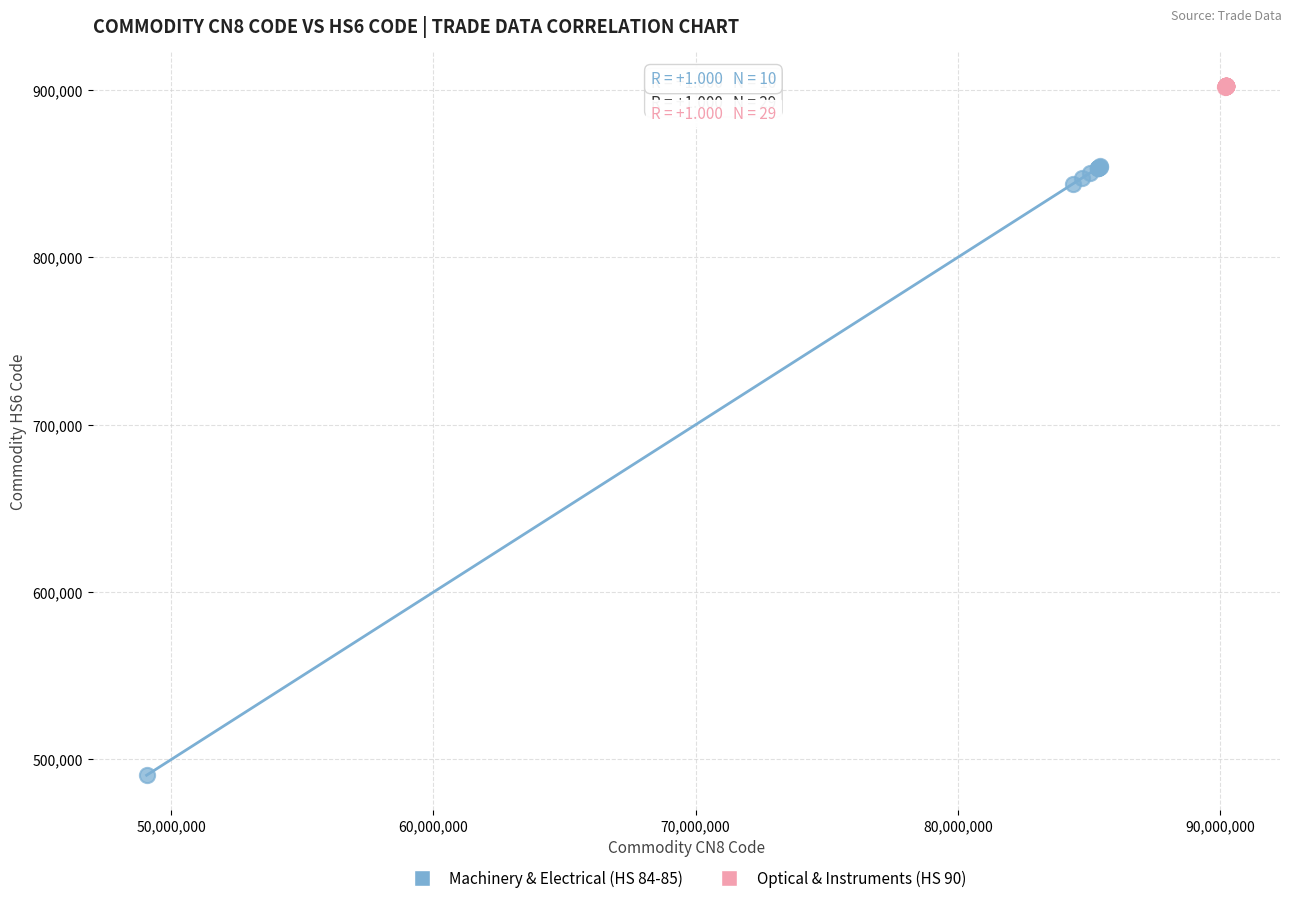

Which series has the widest spread of Y values?

Machinery & Electrical (HS 84-85)